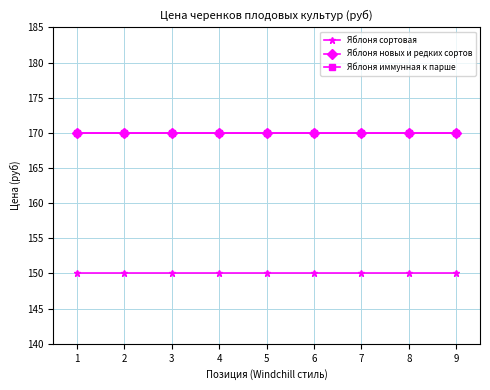

Does the chart have visible grid lines?

Yes